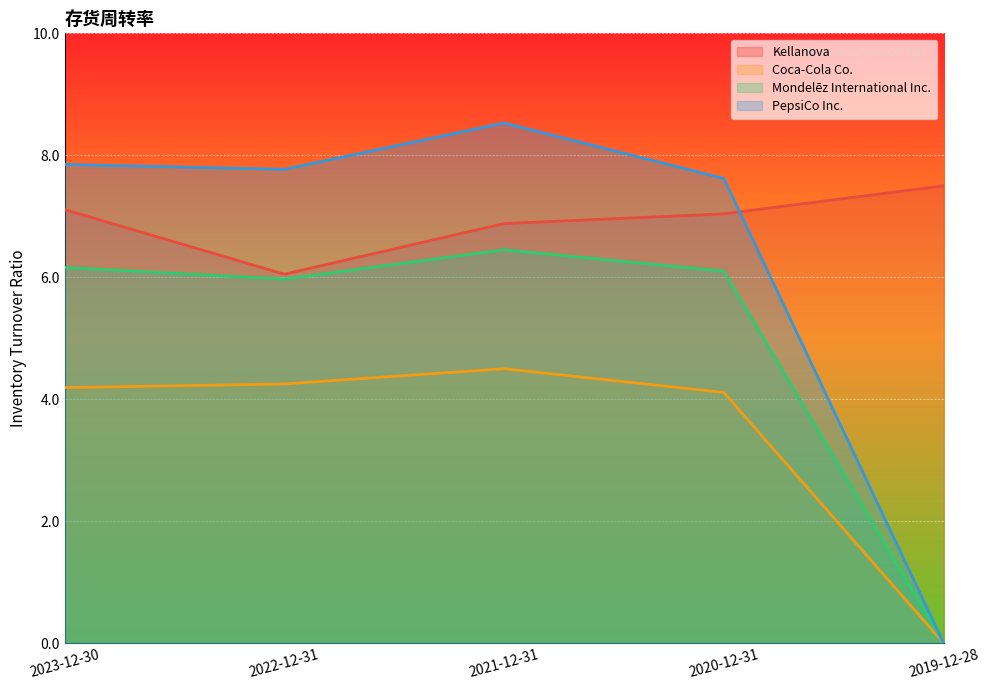

At which category is the sum across all series the highest?

2021-12-31